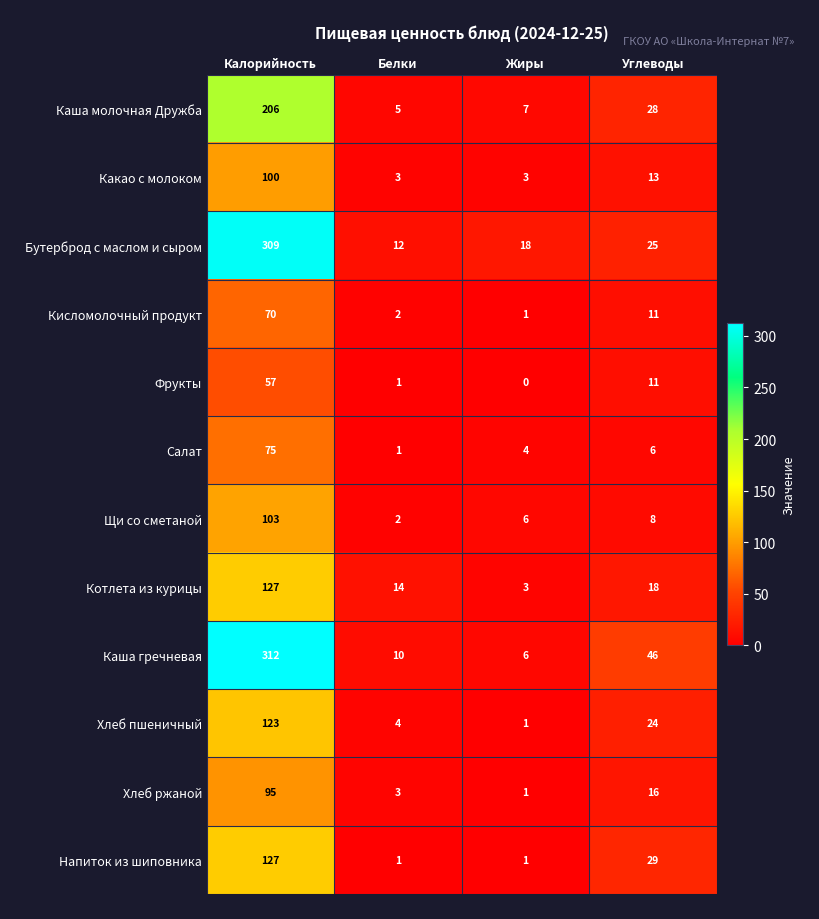

The Бутерброд с маслом и сыром series shows 25 at Углеводы. True or false?

True